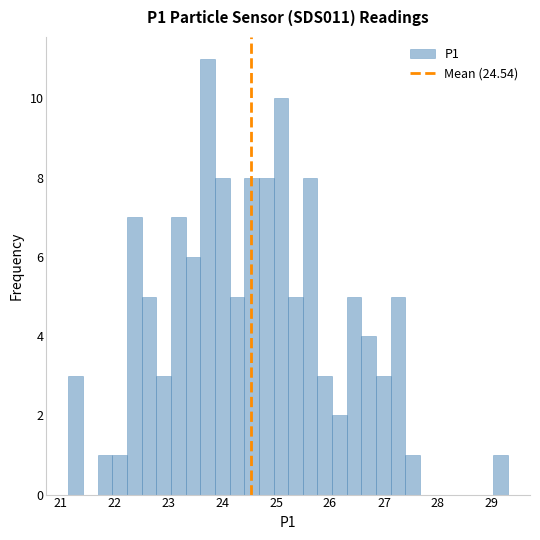

Around what value on the x-axis is the tallest bar? Give the approximate position of its centre, as read against the axis.

23.7